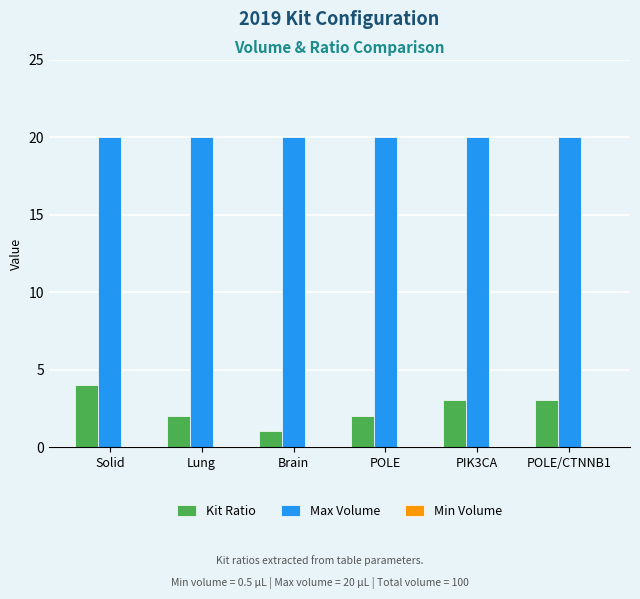

What is the spread (max minus min) of values at Brain?

19